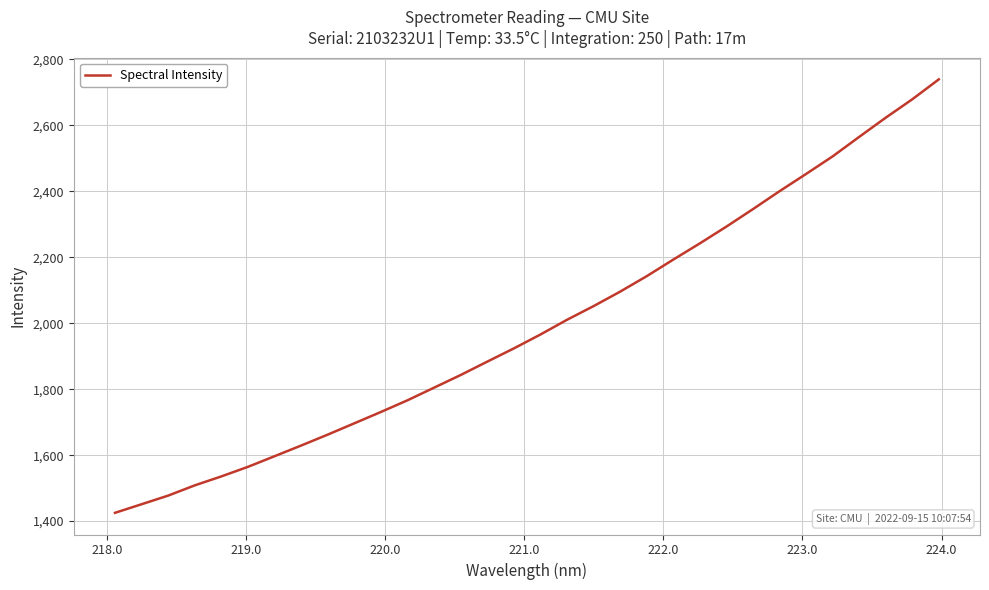

What is the smallest value displayed?

1425.2